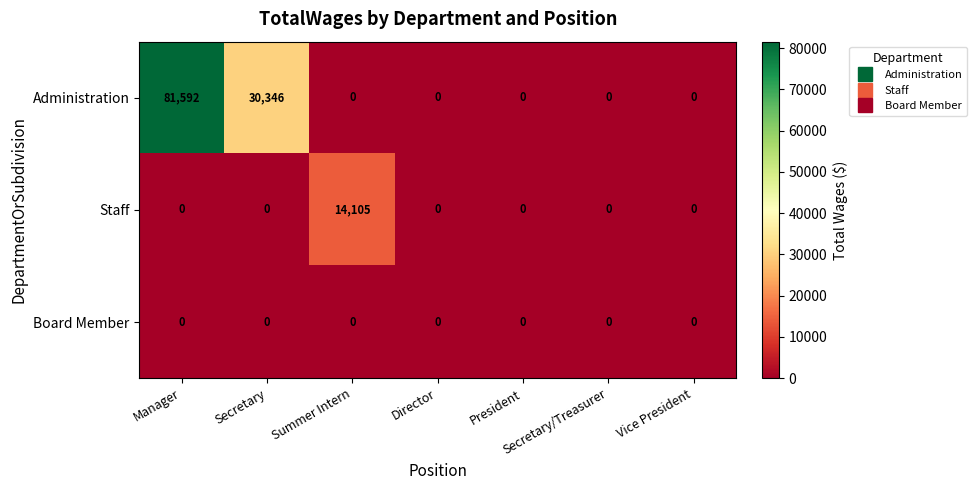

Which series changed the most between Secretary and Vice President?

Administration